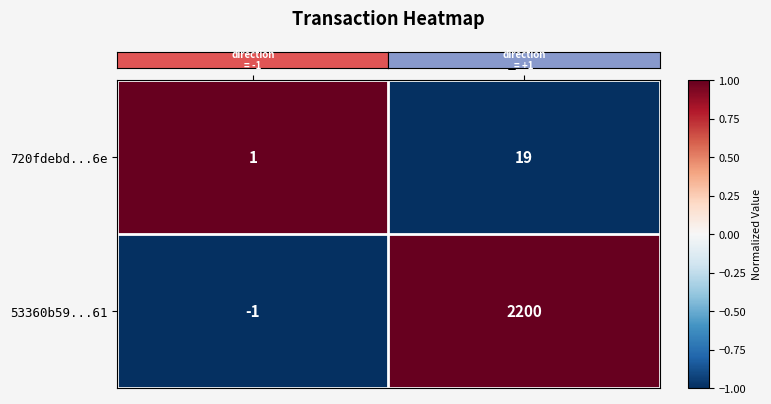

Is the value of 720fdebd...6e at io_index greater than the value of 53360b59...61 at direction?

Yes